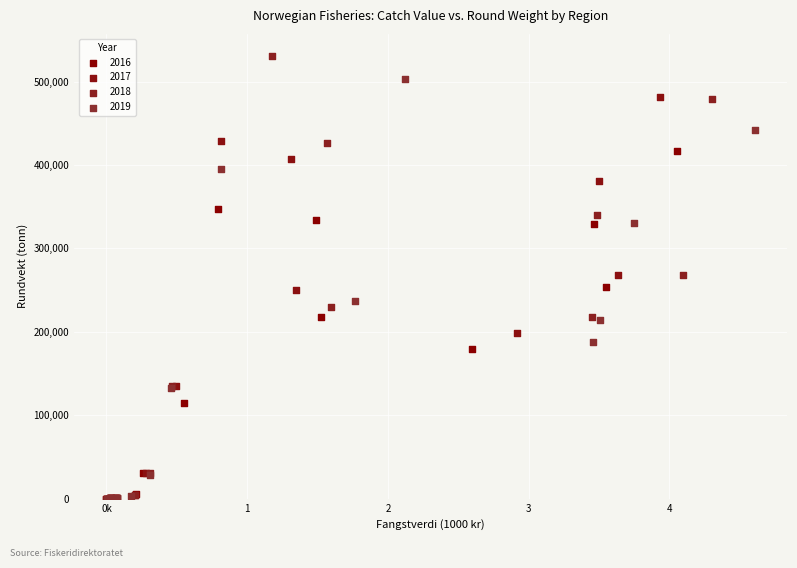

Which series contains the highest Y value?

2018